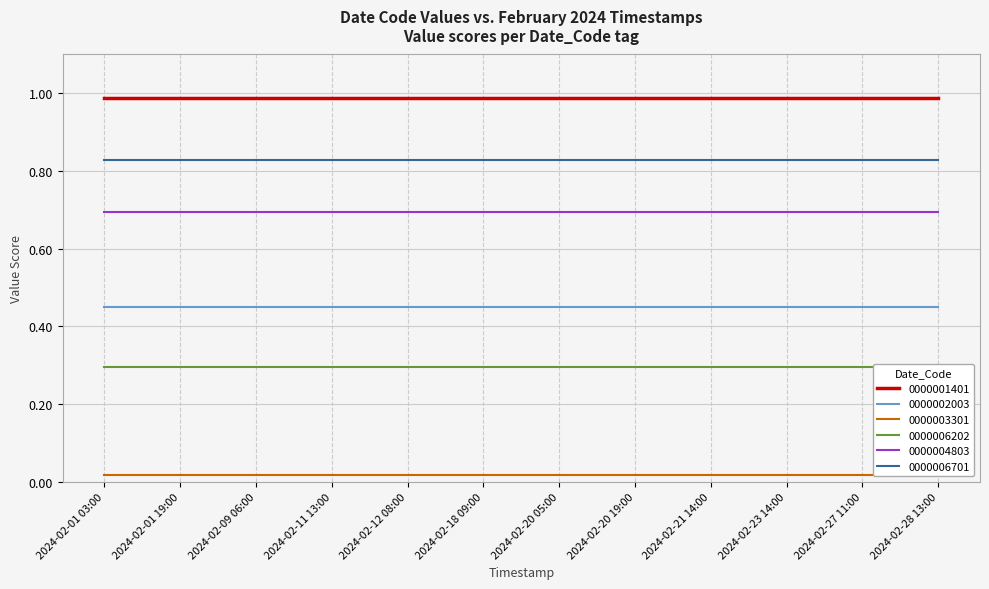

Reading right to left, transcribe all the data shown in this chart.

0000001401: 1.0	1.0	1.0	1.0	1.0	1.0	1.0	1.0	1.0	1.0	1.0	1.0
0000002003: 0.4	0.4	0.4	0.4	0.4	0.4	0.4	0.4	0.4	0.4	0.4	0.4
0000003301: 0.0	0.0	0.0	0.0	0.0	0.0	0.0	0.0	0.0	0.0	0.0	0.0
0000006202: 0.3	0.3	0.3	0.3	0.3	0.3	0.3	0.3	0.3	0.3	0.3	0.3
0000004803: 0.7	0.7	0.7	0.7	0.7	0.7	0.7	0.7	0.7	0.7	0.7	0.7
0000006701: 0.8	0.8	0.8	0.8	0.8	0.8	0.8	0.8	0.8	0.8	0.8	0.8